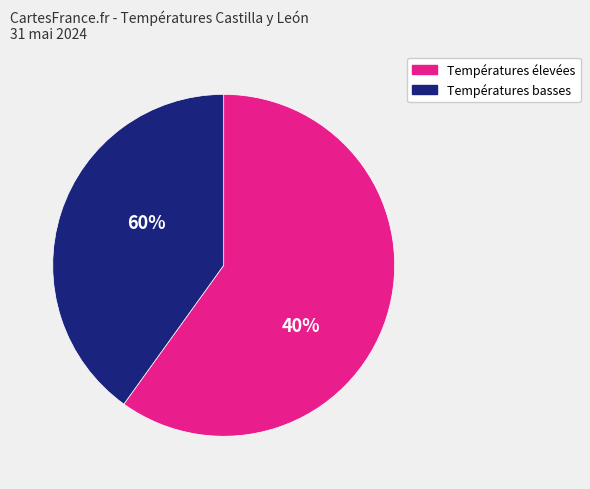

The Burgos slice represents 9% of the pie. True or false?

False